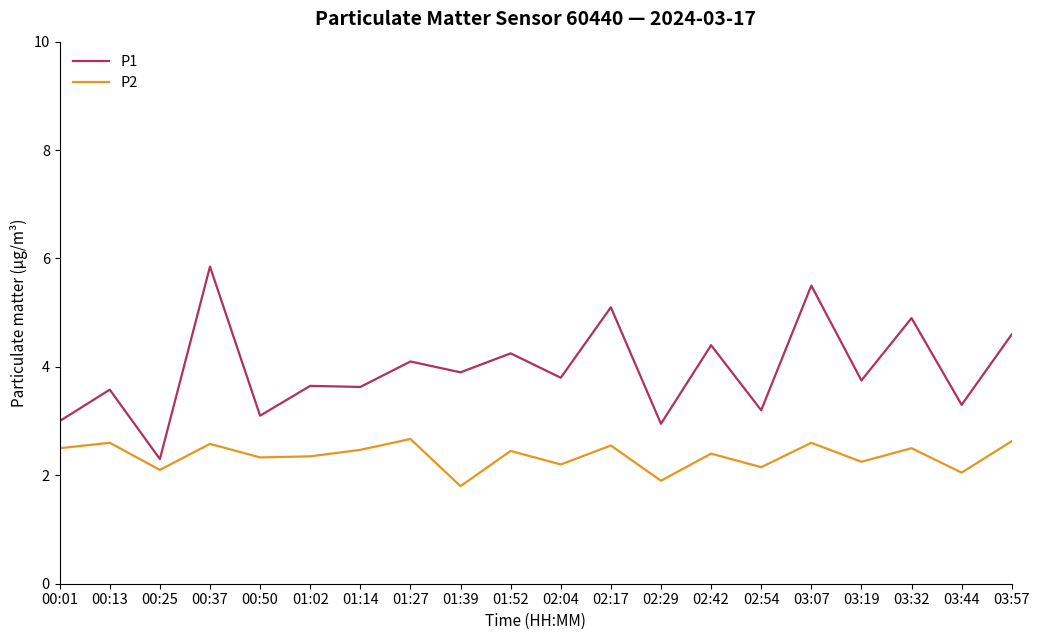

What is the approximate value of P1 at 00:50?

3.1